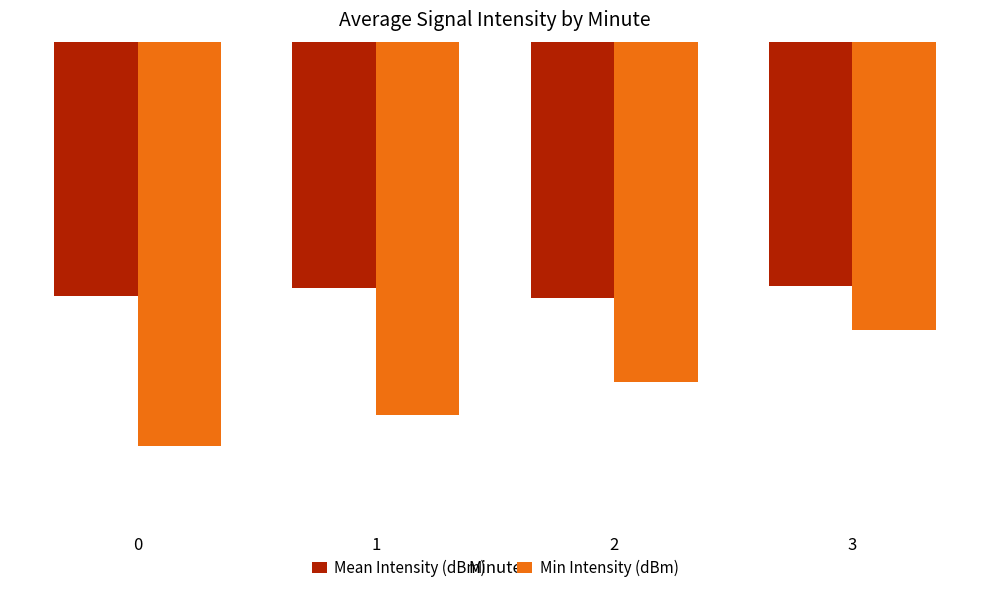

What are all the series names shown in the legend?

Mean Intensity (dBm), Min Intensity (dBm)